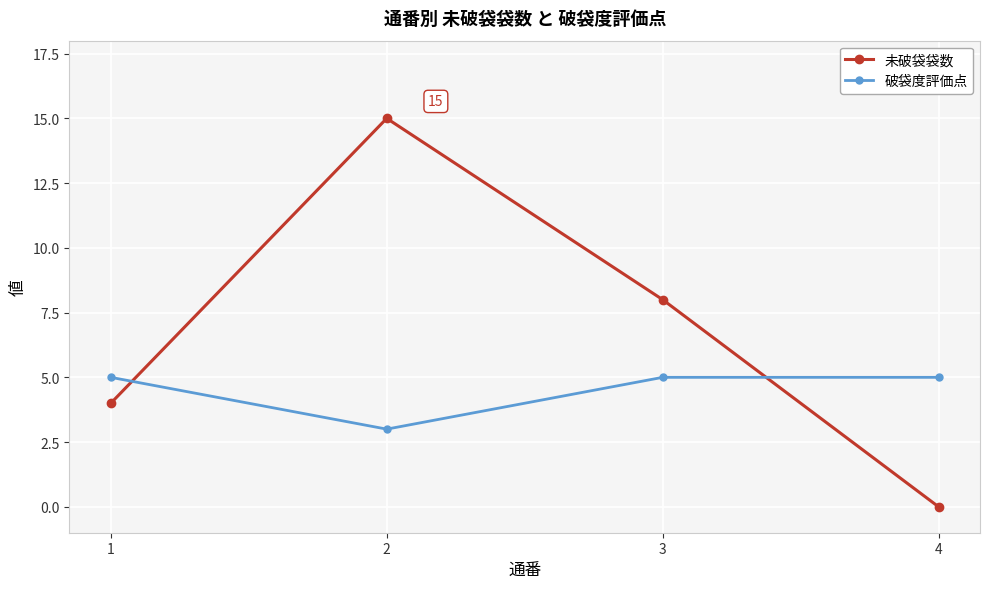

What is the value of the 破袋度評価点 point at the 1st from the left?

5